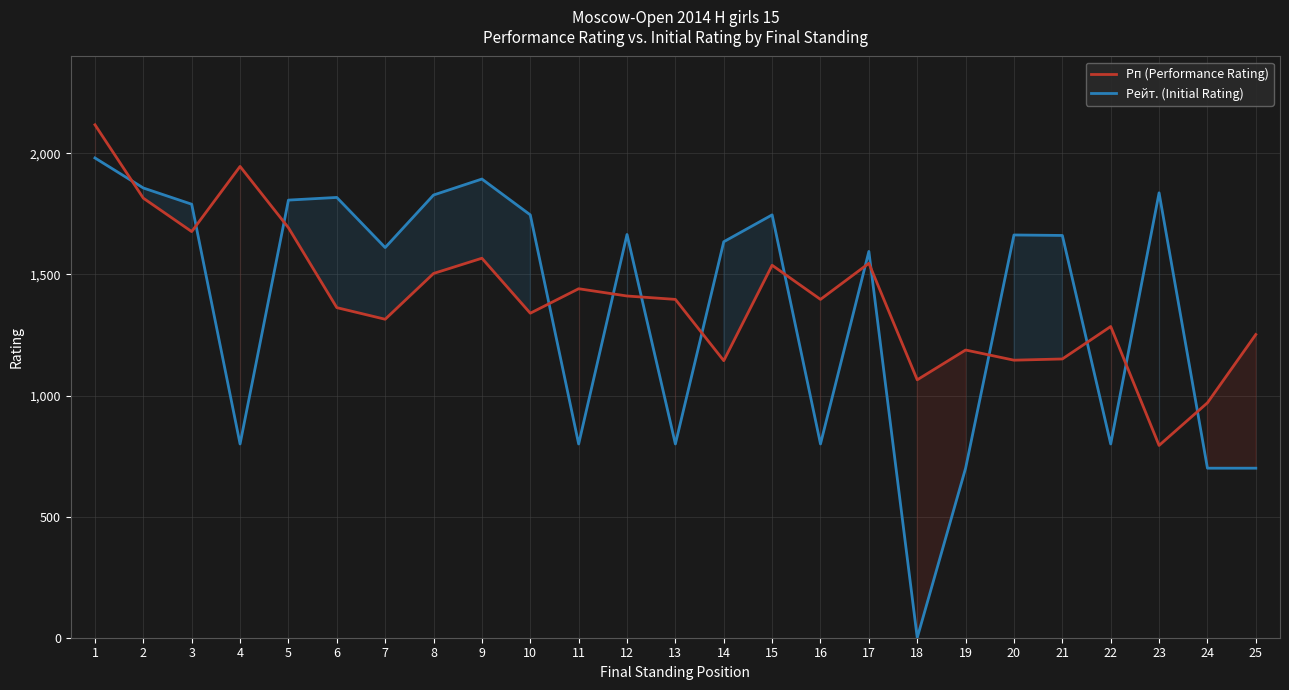

Does the chart display data point markers on the line(s)?

No